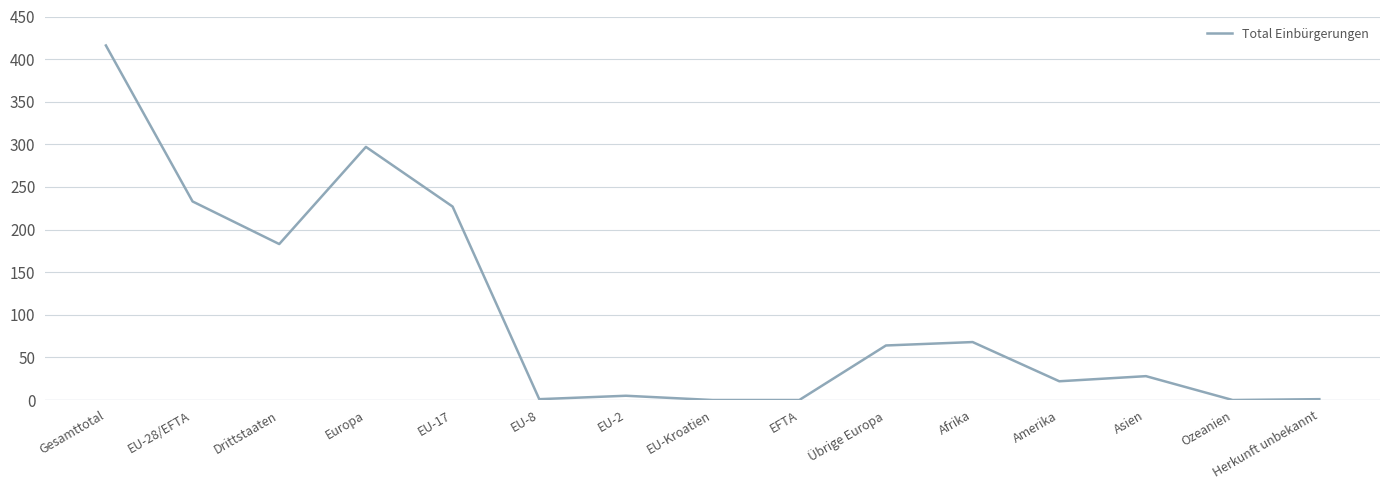

What is the change in value from EFTA to Afrika?

+68